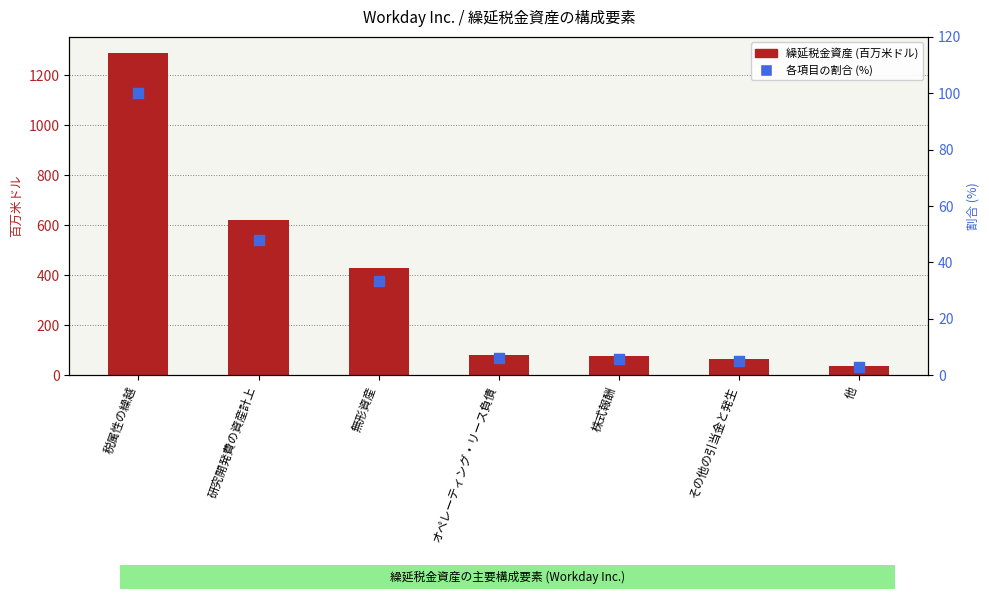

Which series has the largest total across all categories?

繰延税金資産 (百万米ドル)